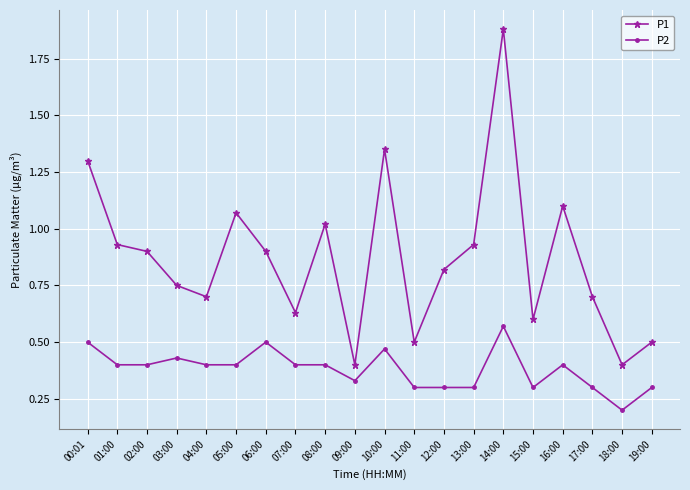

What is the sum of all P1 values?

17.4